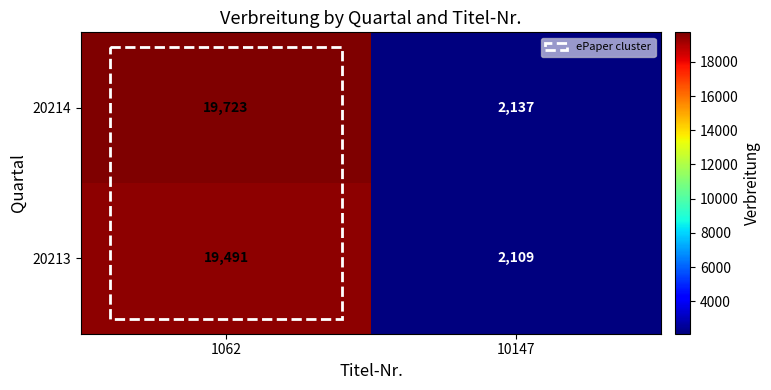

Is it true that 20214 equals 10901 at 1062?

False